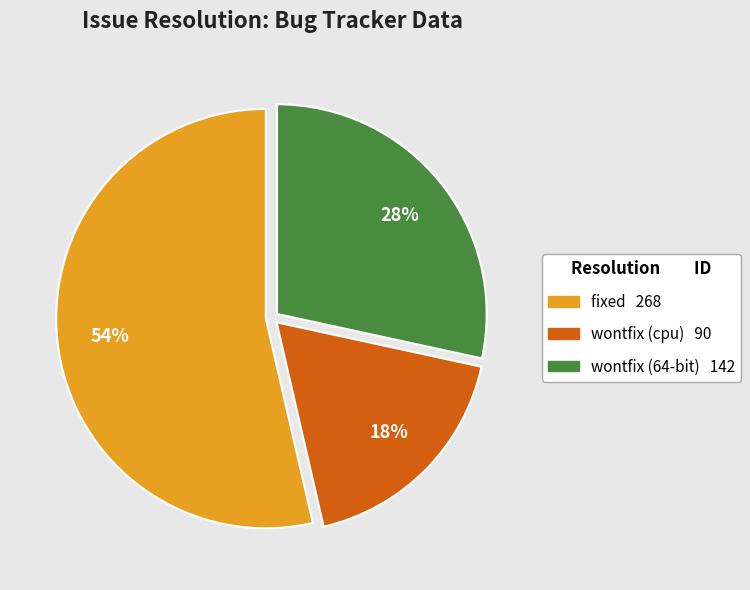

To the nearest percent, what is the average slice percentage?

33%